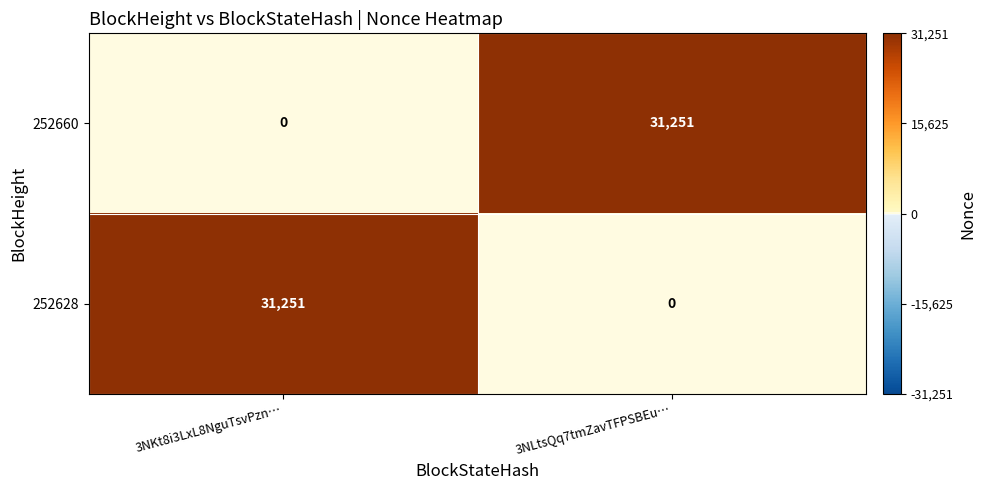

What is the difference between the highest and lowest values at 3NLtsQq7tmZavTFPSBEu…?

31251